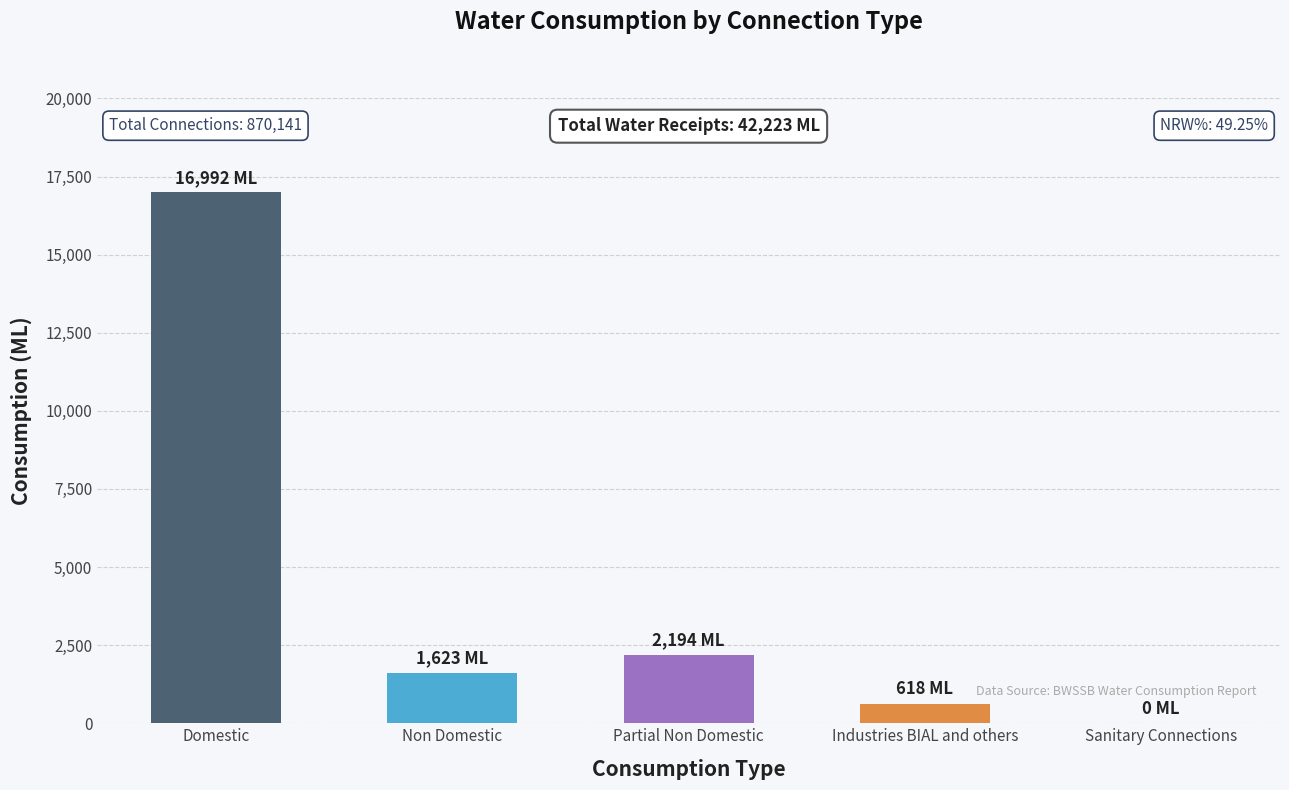

Is it true that the value at Partial Non Domestic is 2194?

True